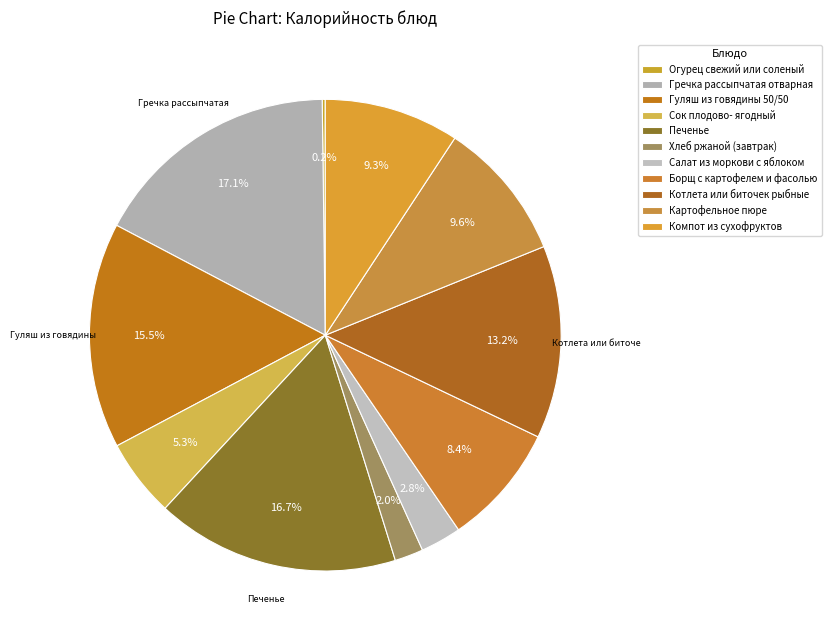

How many slices are in this pie chart?

11